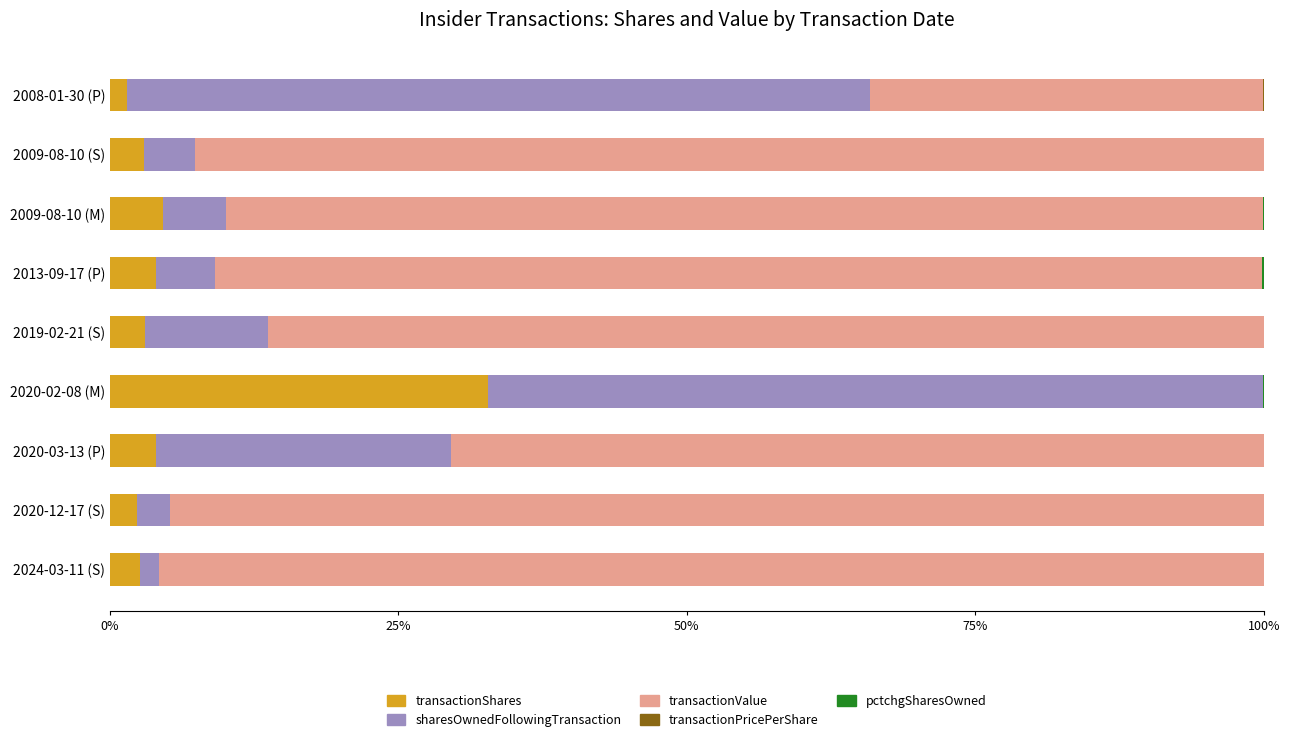

Rank the series by their maximum value, from highest to lowest.

transactionValue, sharesOwnedFollowingTransaction, transactionShares, pctchgSharesOwned, transactionPricePerShare